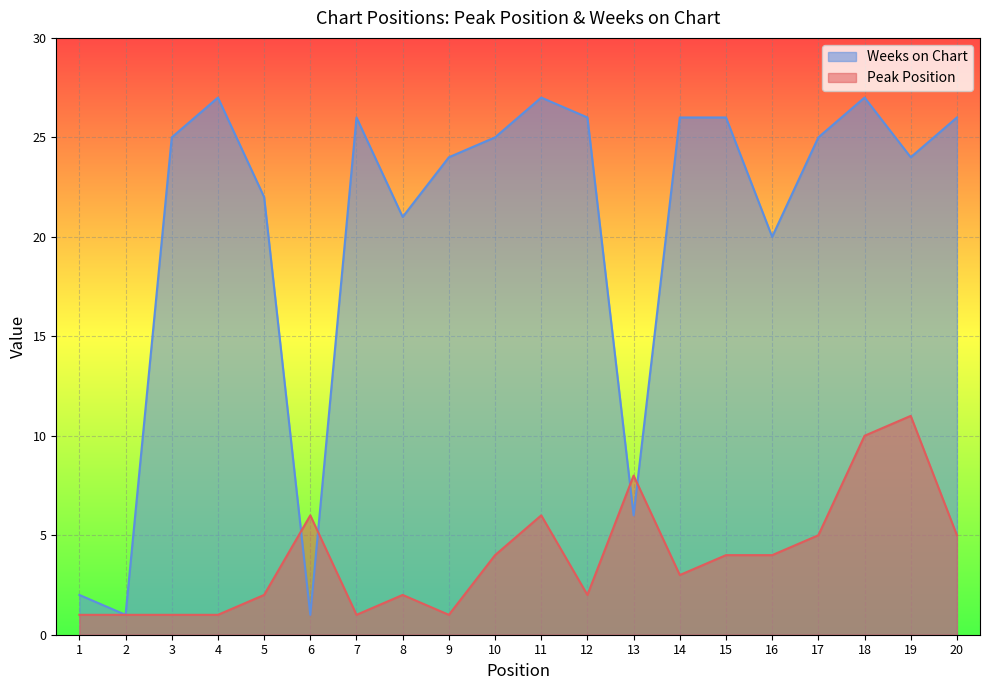

Between 19 and 1, which is larger?

19